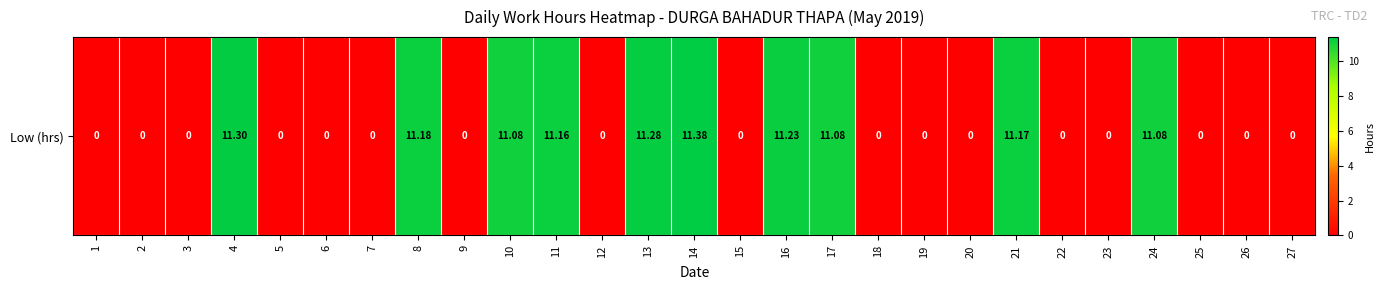

Is it true that the value at 8 is 11.2?

True